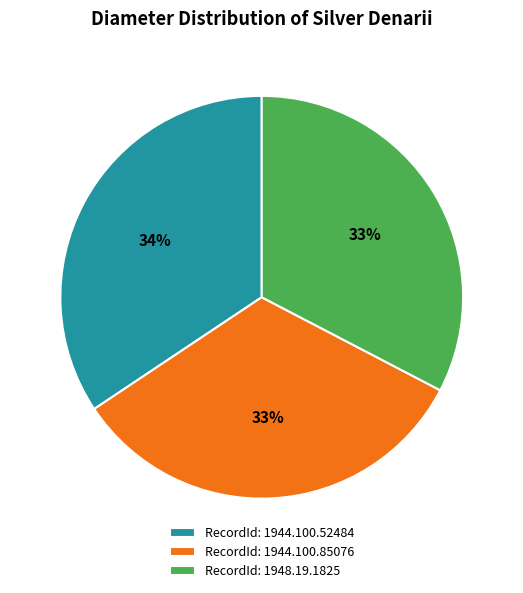

Is it true that RecordId: 1948.19.1825 is 33% of the pie?

True